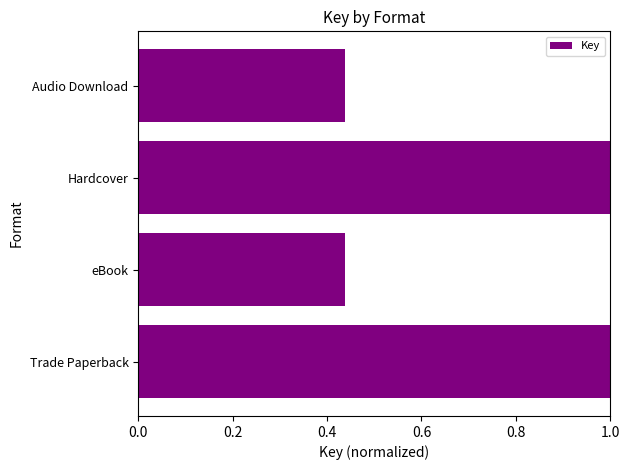

Is it true that the value at eBook is 0.7?

False